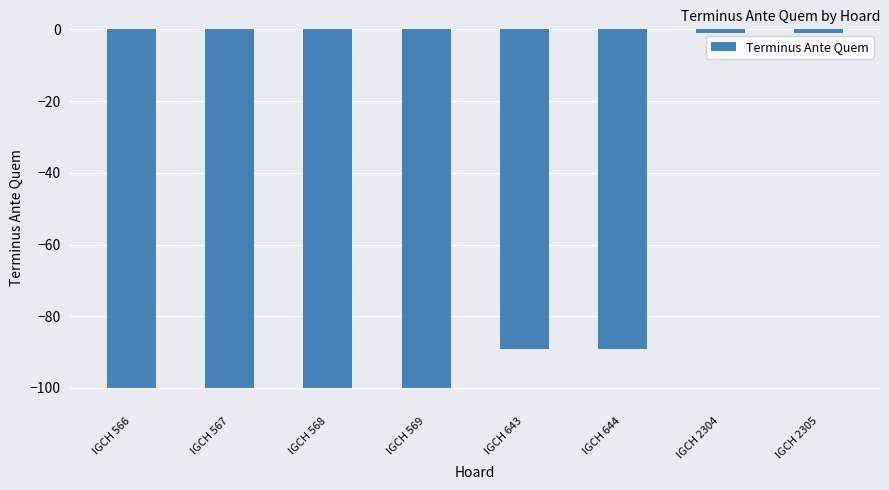

What is the difference between the maximum and minimum values?

99